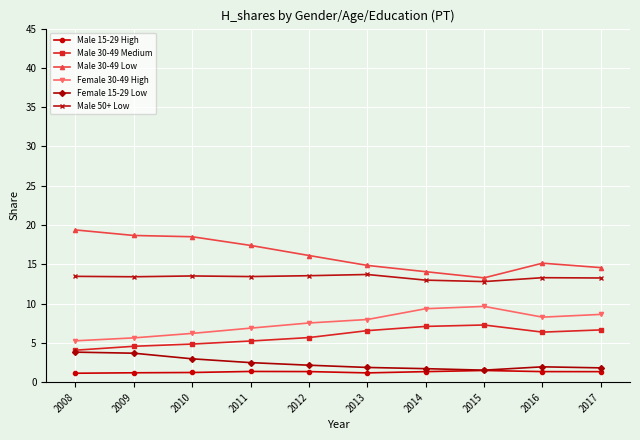

At which label is Female 30-49 High closest to 7?

2011